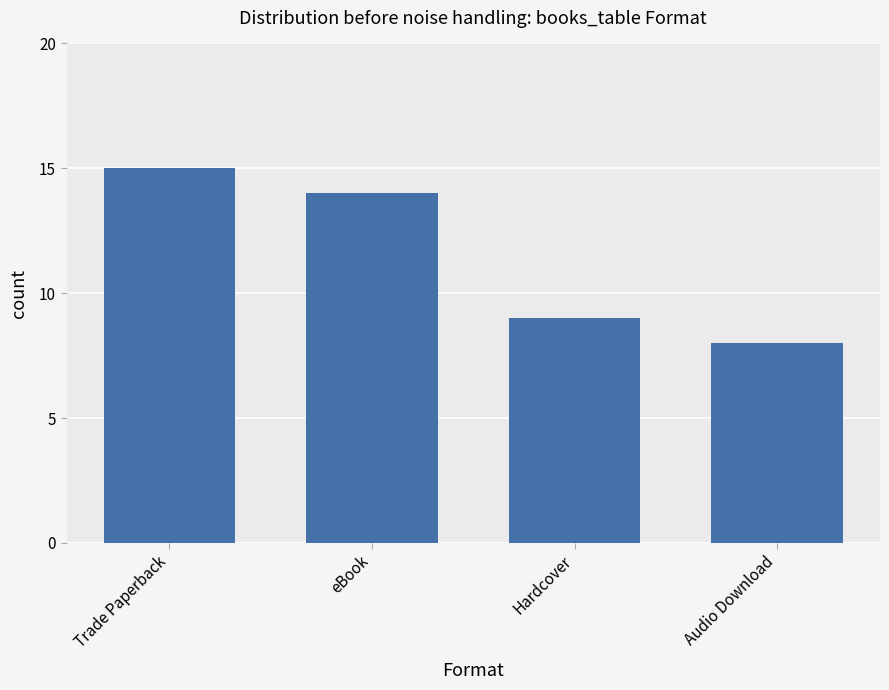

Which label corresponds to the largest value in the chart?

Trade Paperback